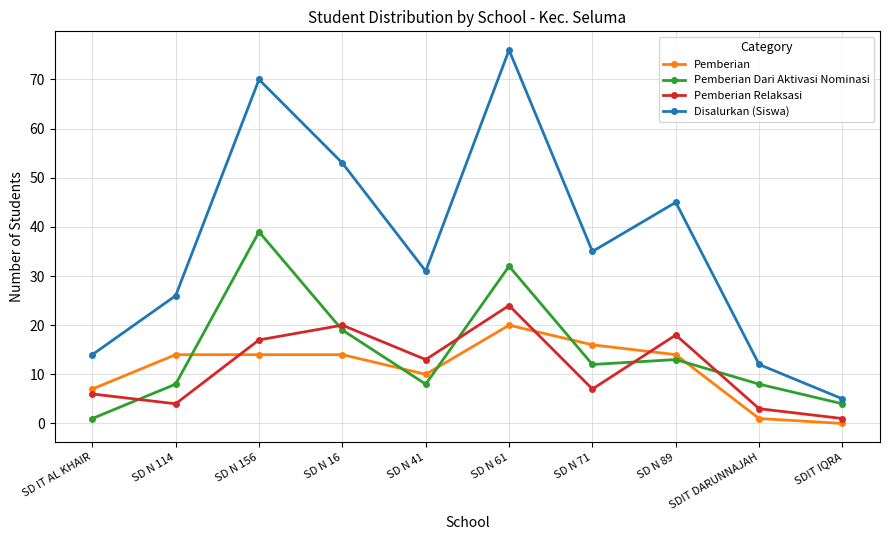

In Pemberian Relaksasi, how many points are lower than both neighbors (excluding endpoints)?

3